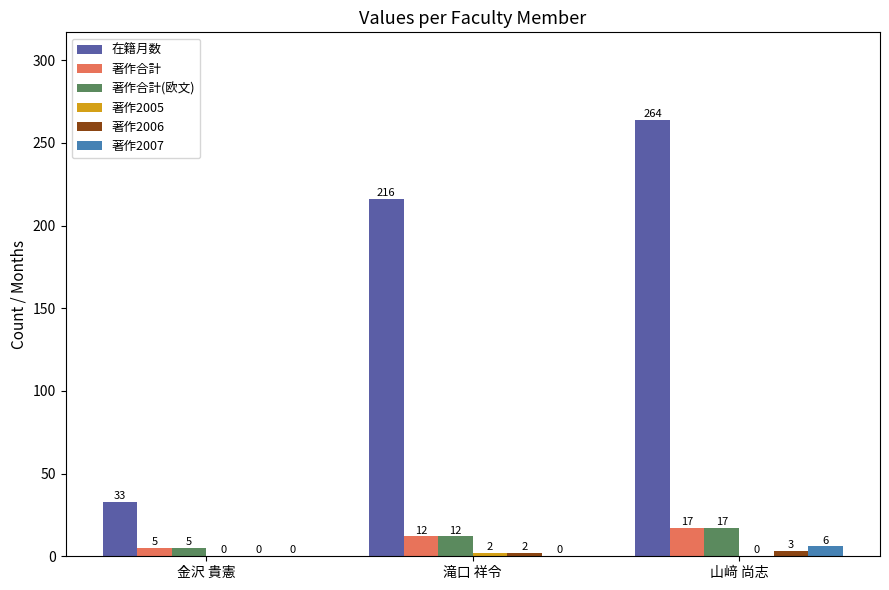

Is it true that 在籍月数 equals 347 at 山﨑 尚志?

False